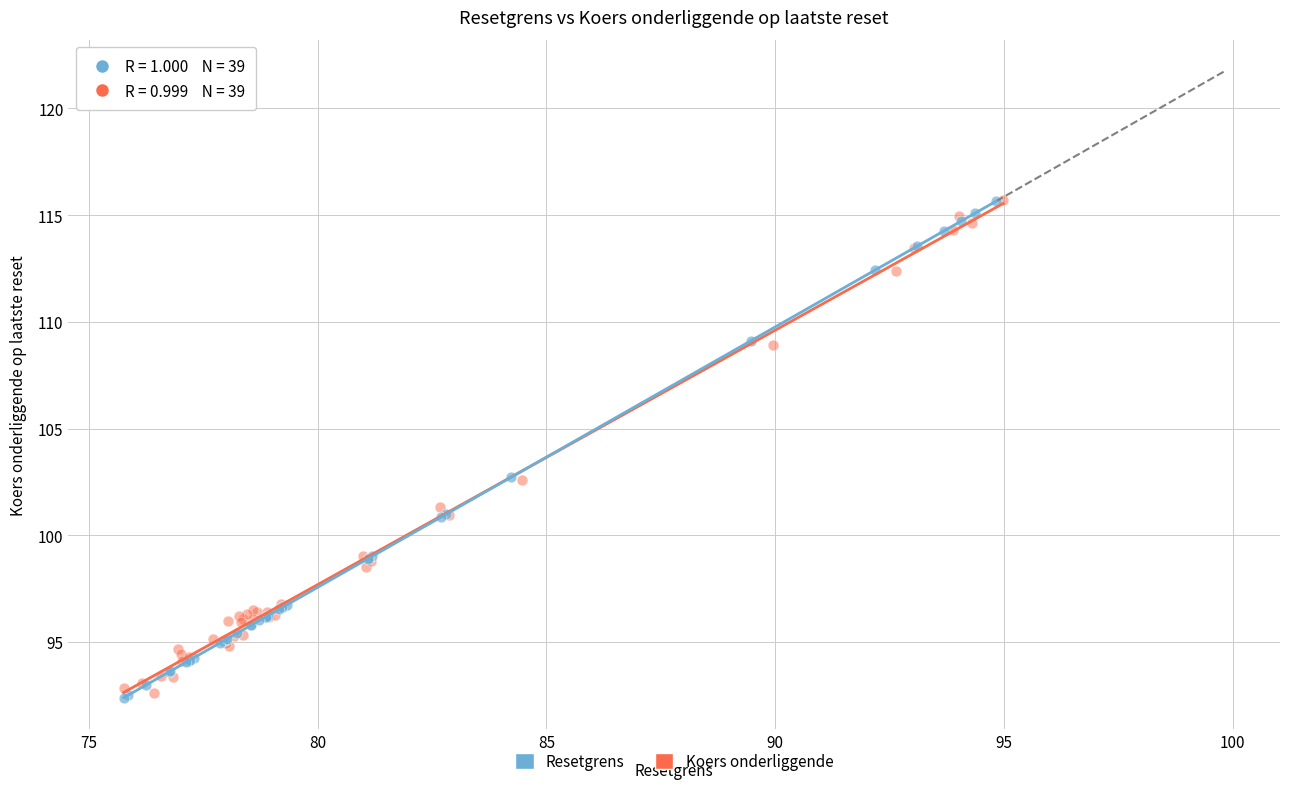

What are all the series names shown in the legend?

Resetgrens, Koers onderliggende